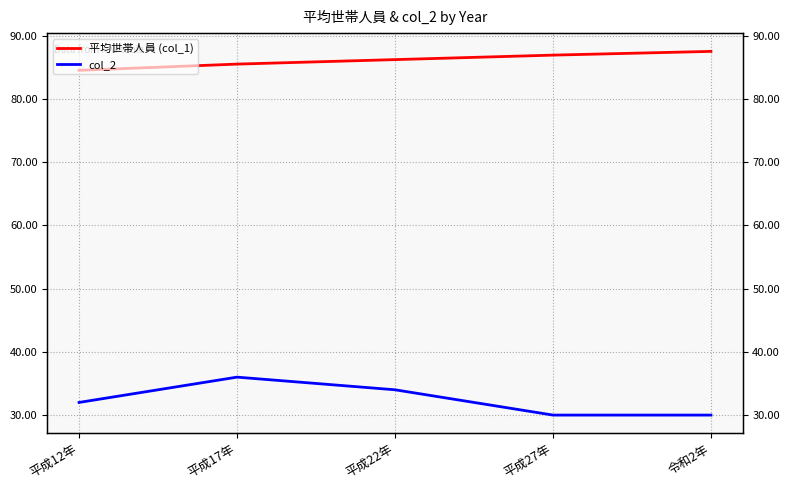

Reading left to right, transcribe all the data shown in this chart.

平均世帯人員 (col_1): 84.5	85.5	86.2	86.9	87.5
col_2: 32.0	36.0	34.0	30.0	30.0